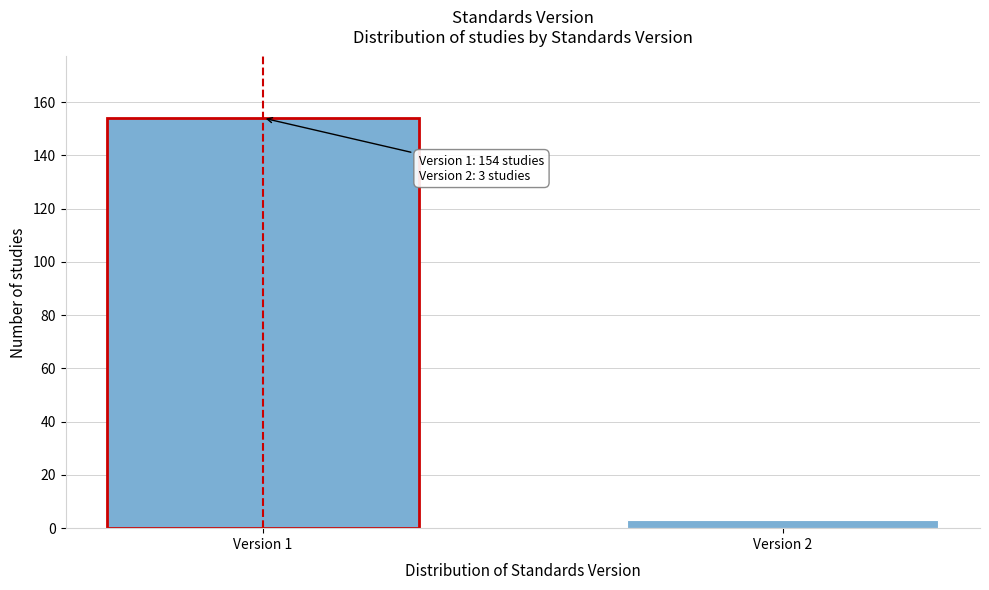

Reading left to right, list all the values displayed in this chart.

Version 1=154	Version 2=3